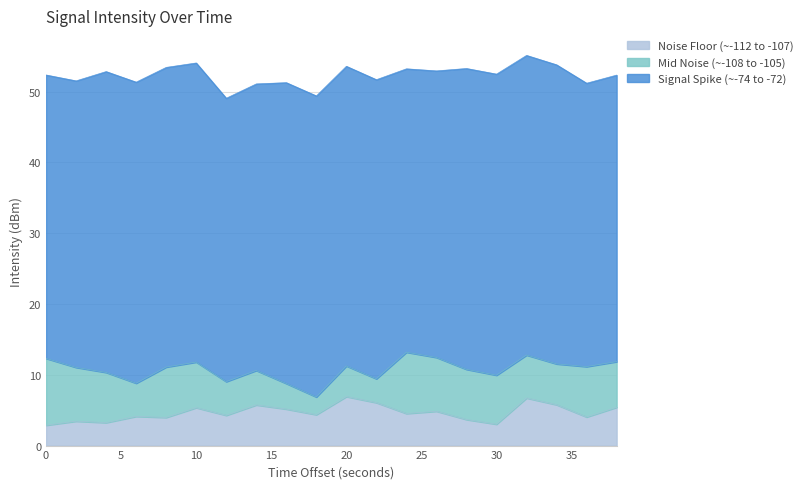

What is the minimum value for Noise Floor (~-112 to -107)?

2.9